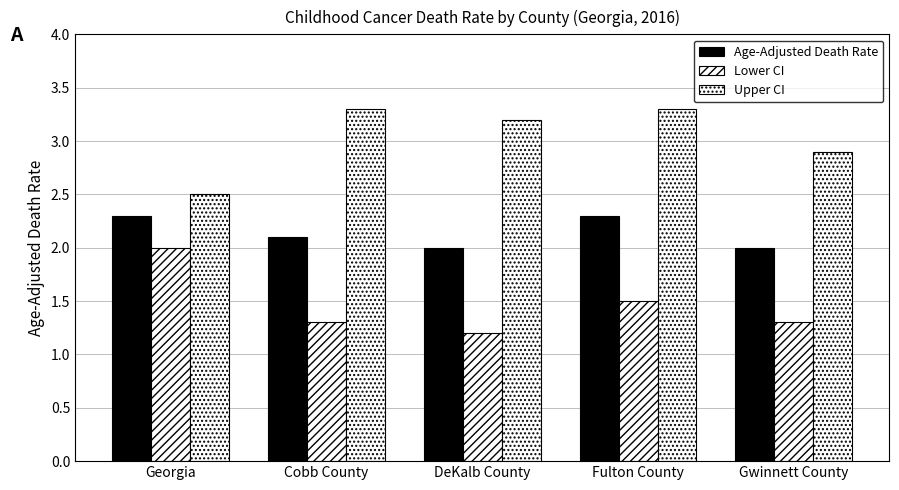

How many bars are there in total?

15